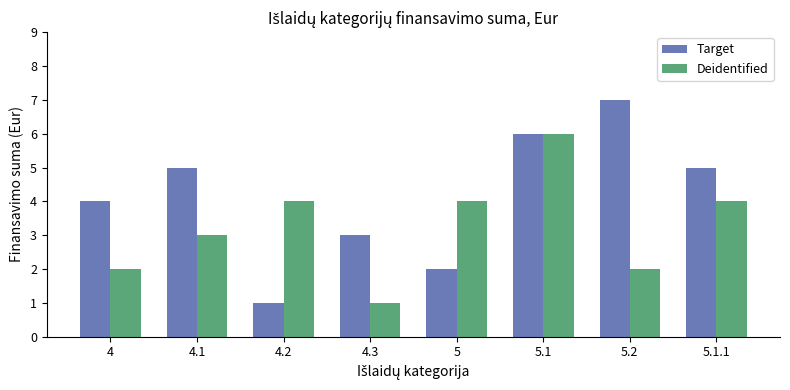

What is the label of the 8th bar from the right?

4